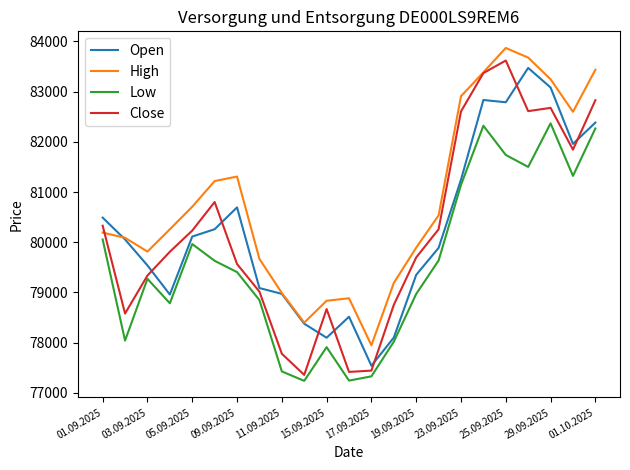

Which series has the widest spread of values?

Close